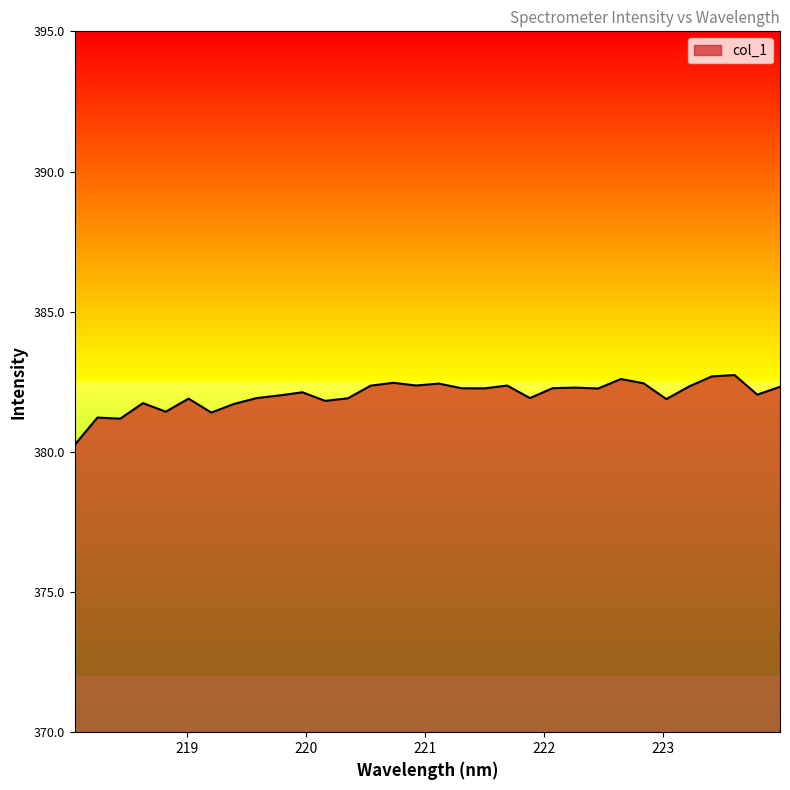

What is the minimum value shown in the chart?

380.2